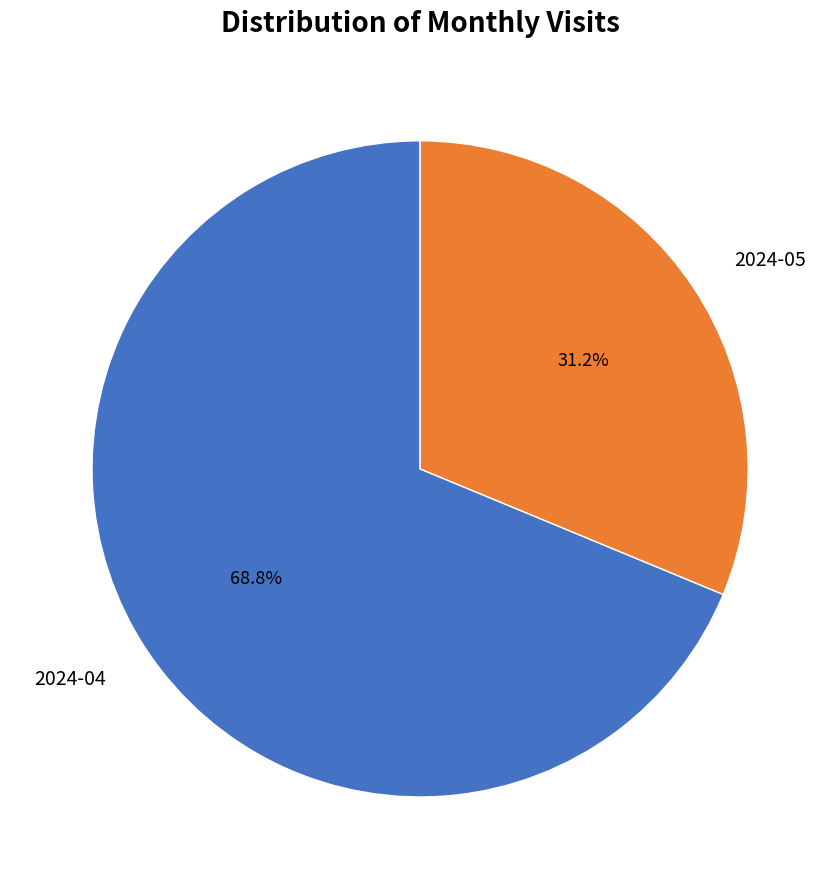

To the nearest percent, what is the average slice percentage?

50%